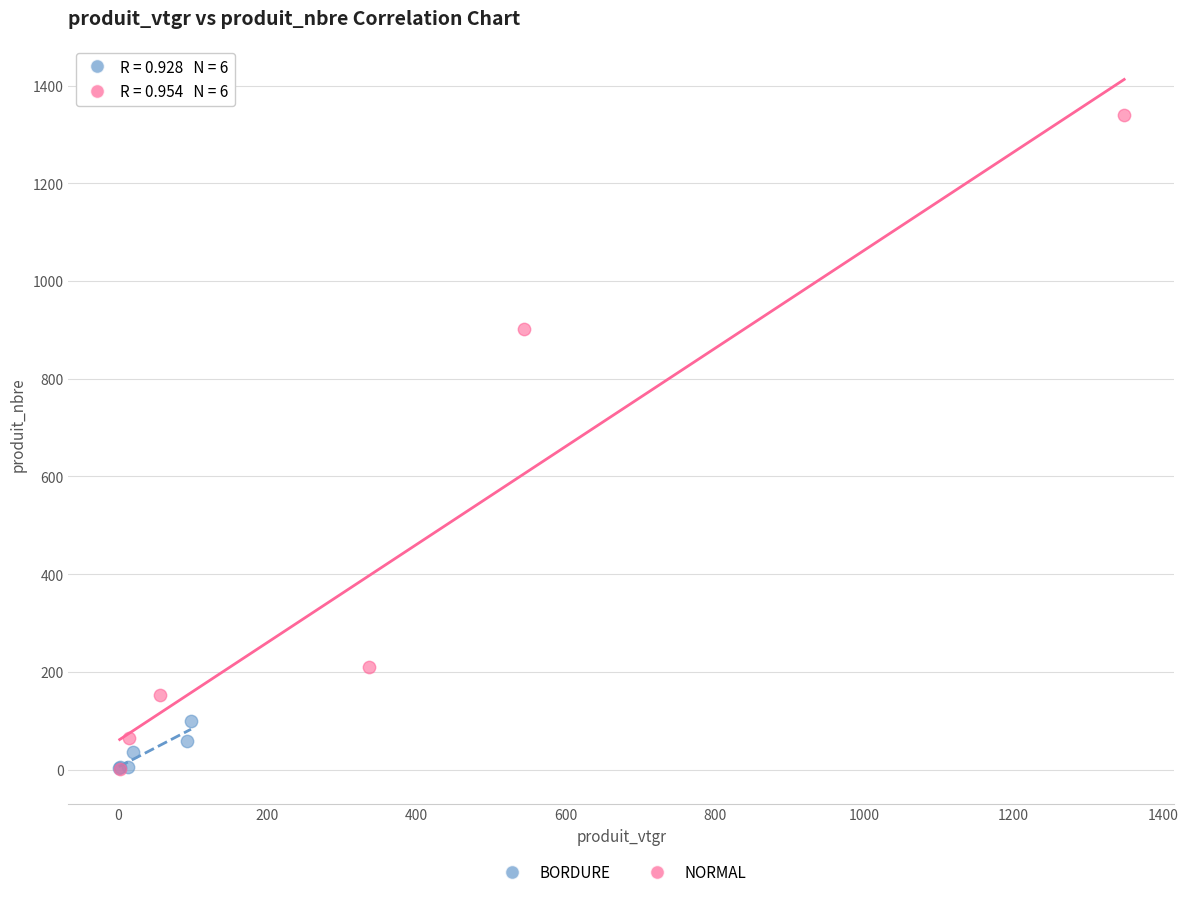

Which series has the widest spread of Y values?

NORMAL